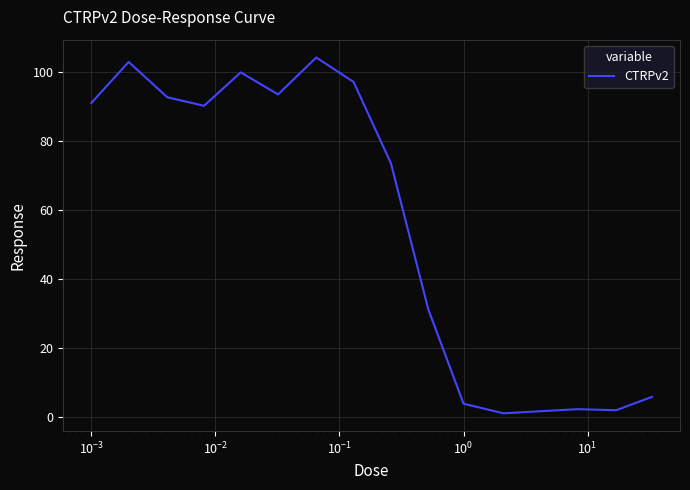

What is the difference between the maximum and minimum values?

103.1